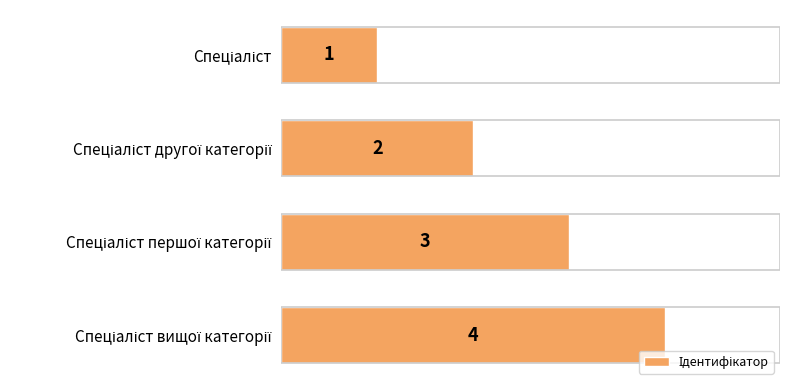

What is the sum of all values?

10